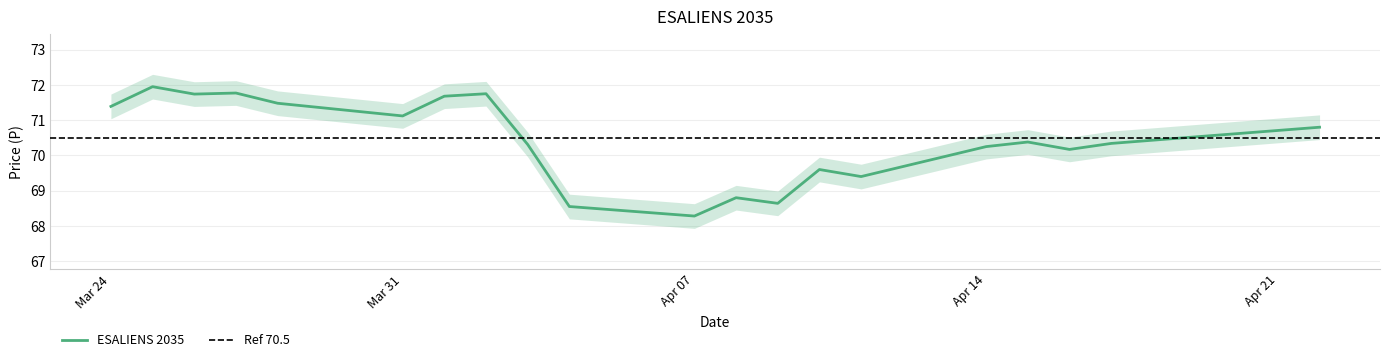

What is the value of the 1st point from the left?

71.4